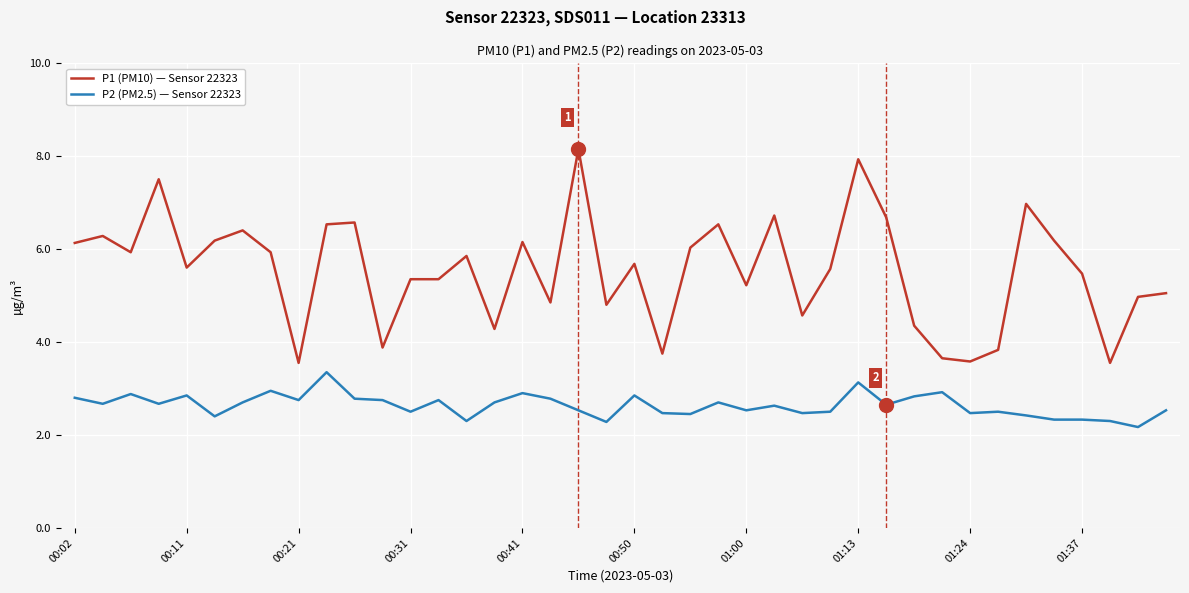

What is the smallest value displayed?

2.2